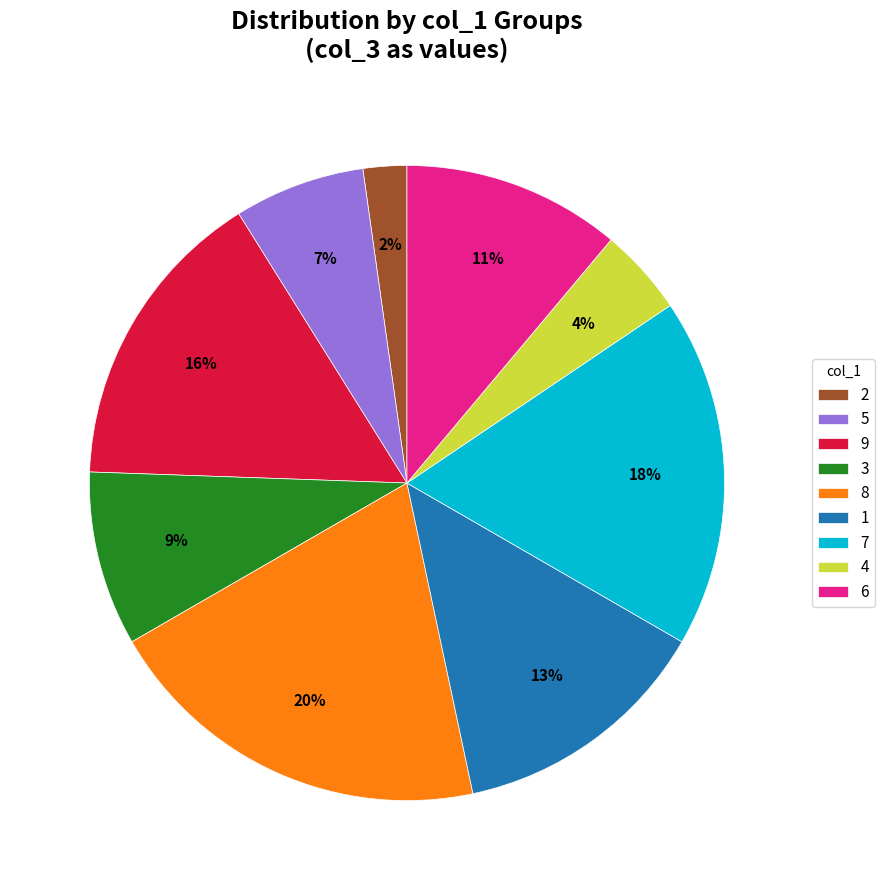

True or false: 5 accounts for 1% of the total.

False